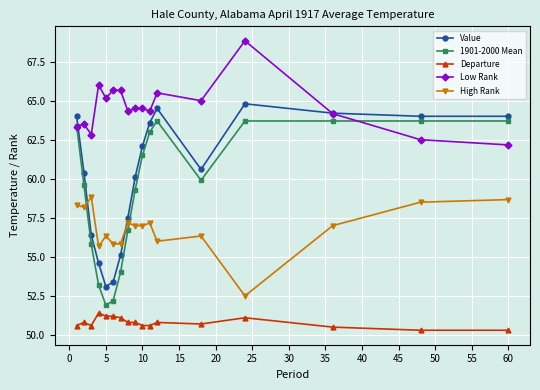

True or false: 1901-2000 Mean has more than 0 interior local peaks.

True